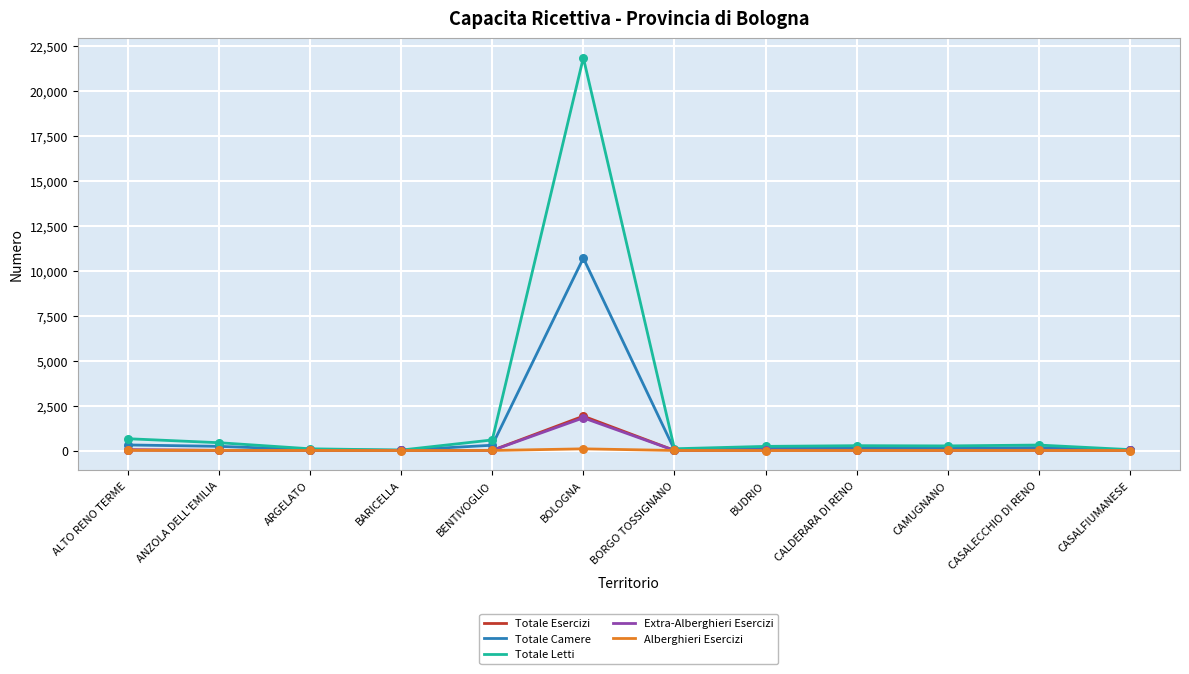

What is the maximum value shown in the chart?

21864